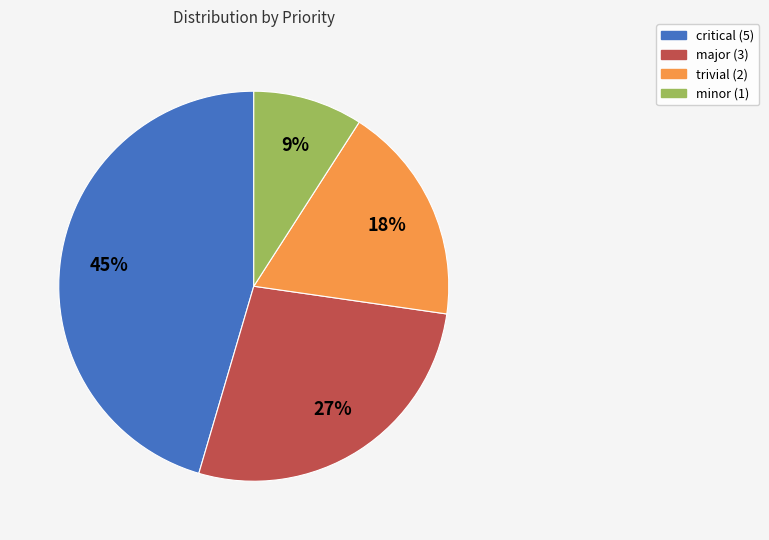

The trivial (2) slice represents 5% of the pie. True or false?

False